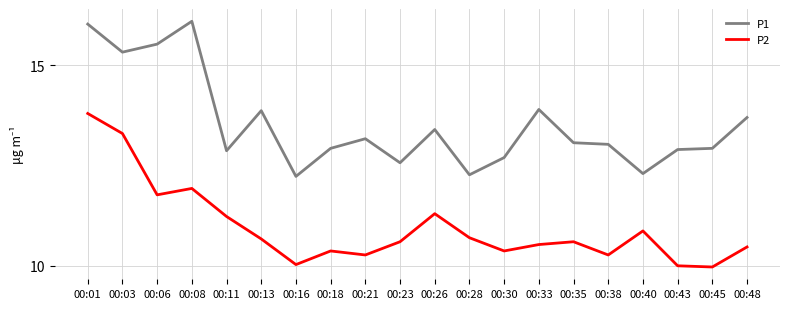

What is the difference between the maximum and second lowest values in the P2 series?

3.8